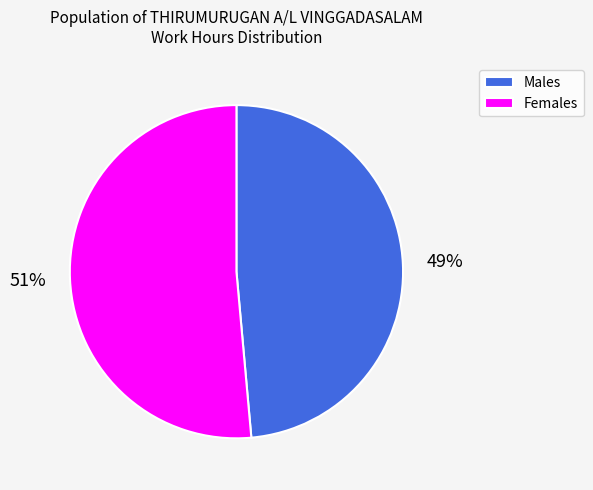

What is the largest slice in the pie chart?

Females